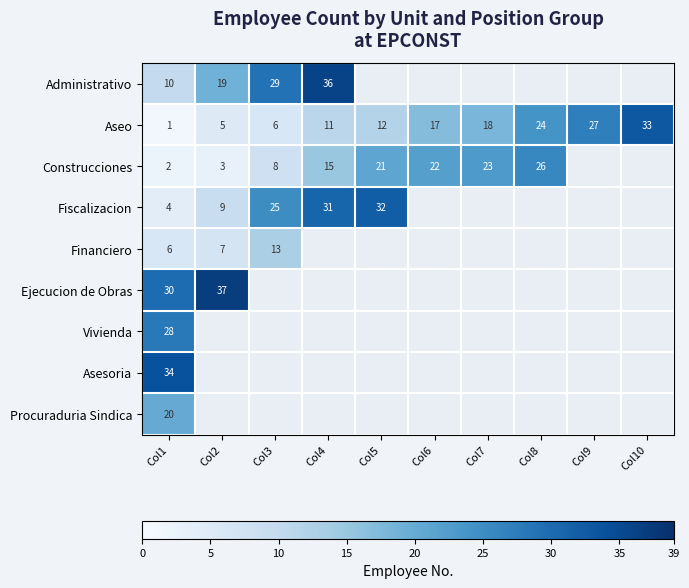

Which category has the highest value in the Aseo series?

Col10